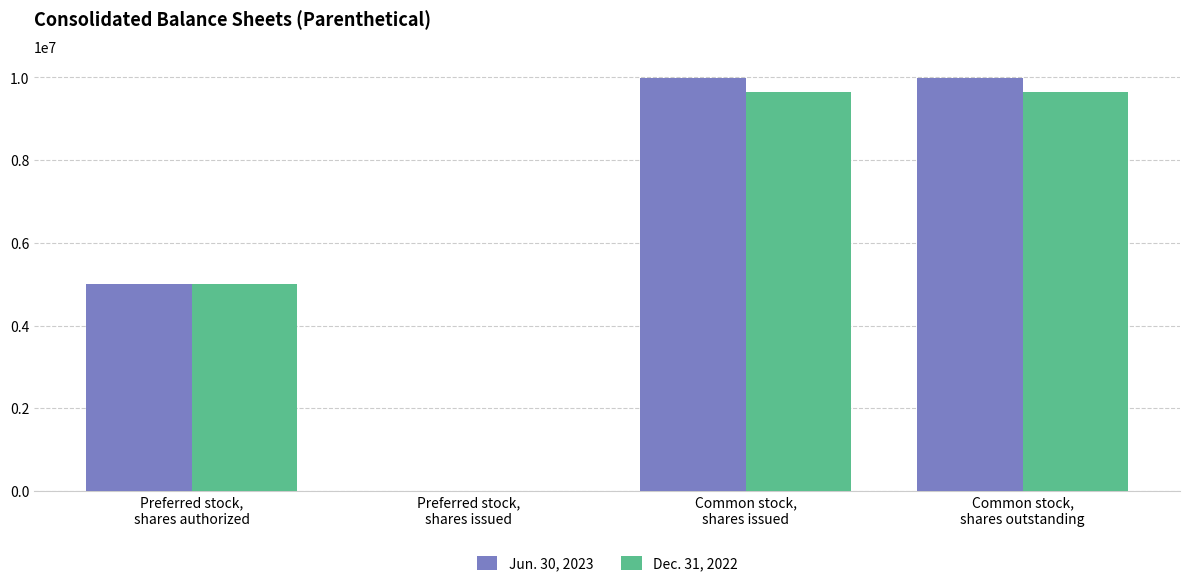

What is the greatest value displayed?

9994545